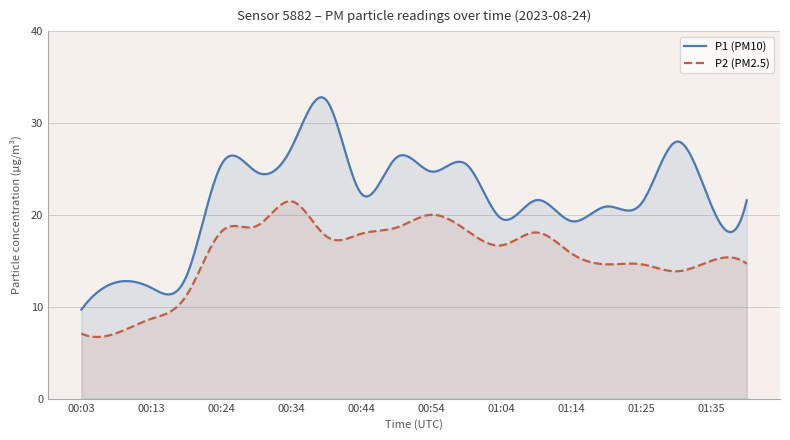

Rank the series by their average value, from highest to lowest.

P1 (PM10), P2 (PM2.5)